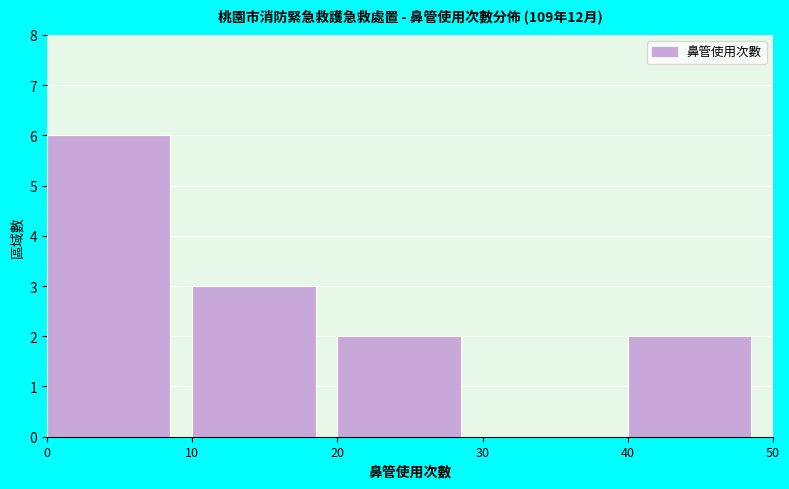

Over which range of the x-axis is the bar tallest?

0 to 10